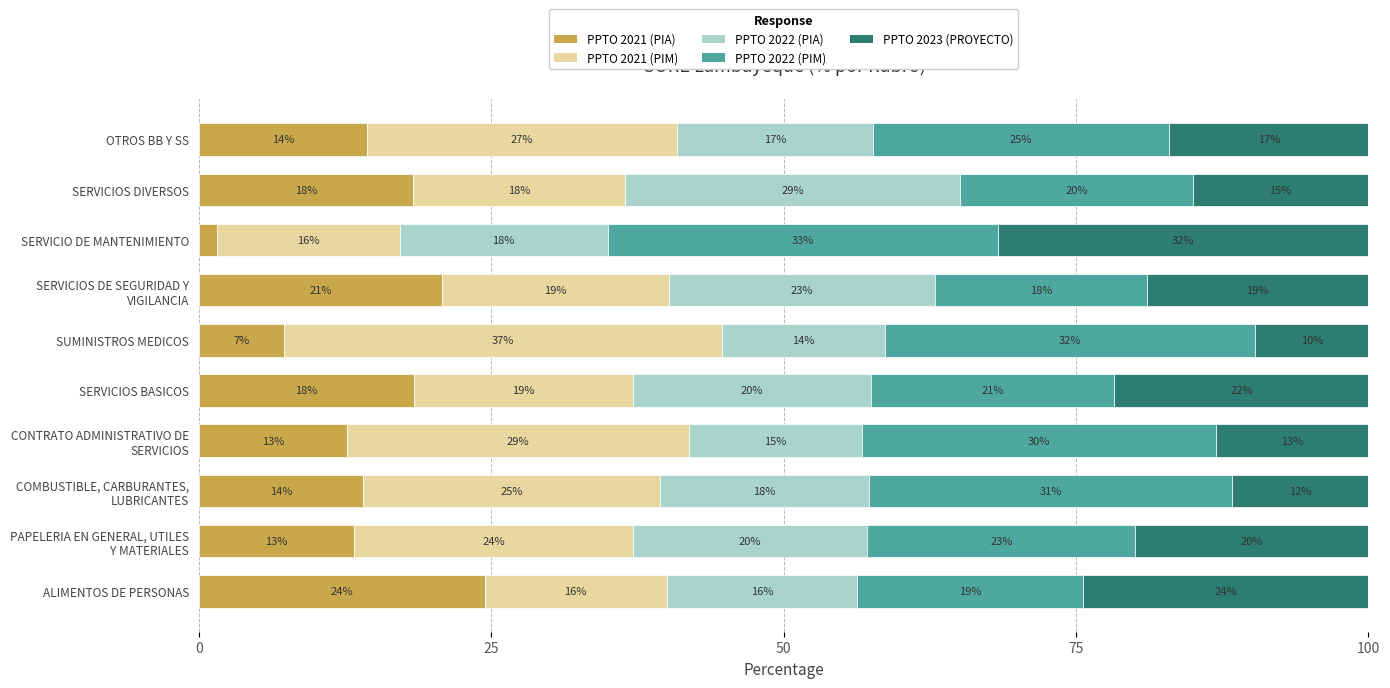

What are all the series names shown in the legend?

PPTO 2021 (PIA), PPTO 2021 (PIM), PPTO 2022 (PIA), PPTO 2022 (PIM), PPTO 2023 (PROYECTO)